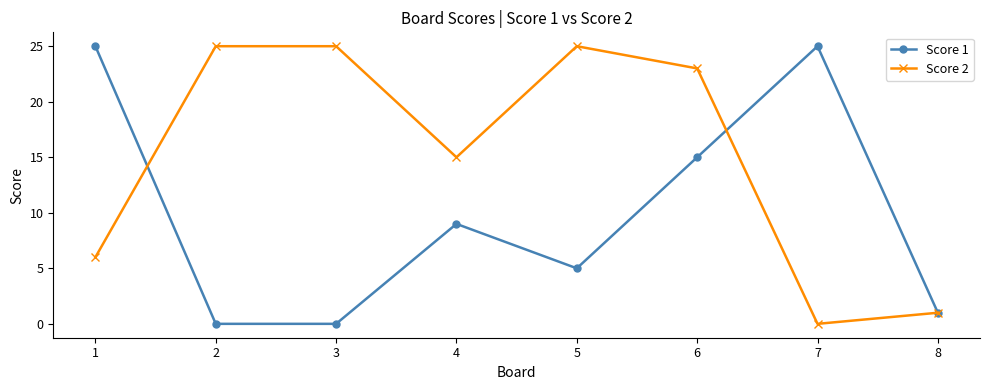

Which series has the largest total across all categories?

Score 2